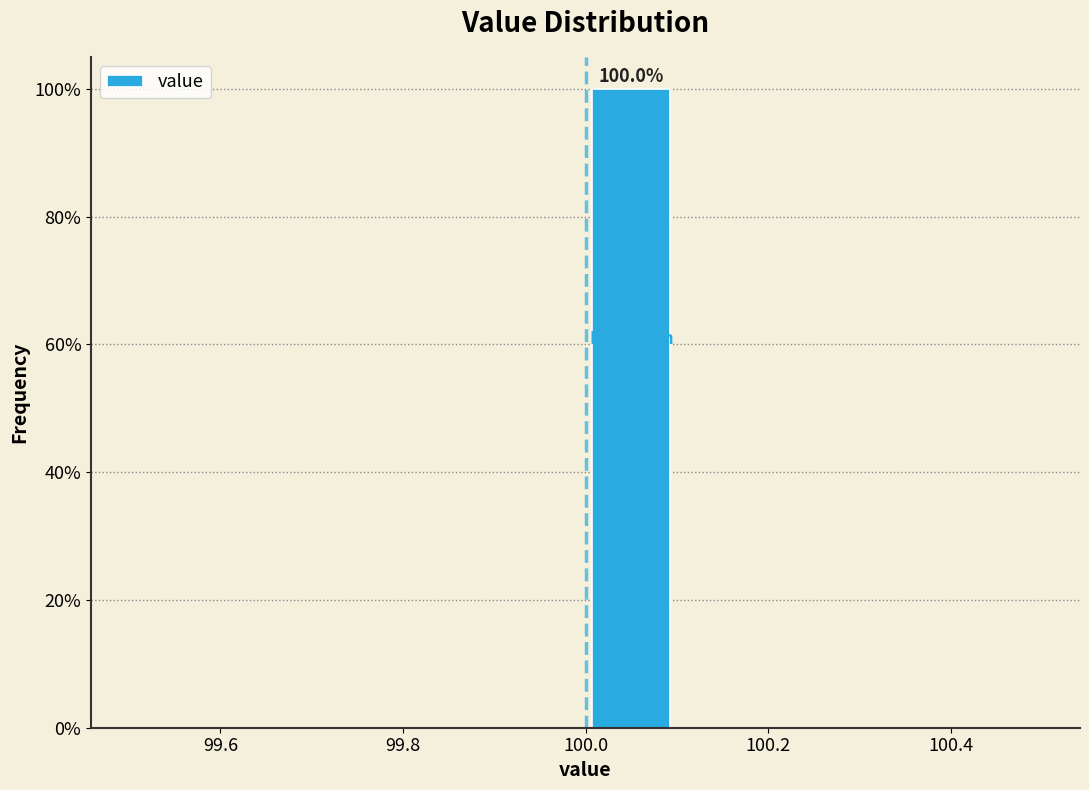

Which range on the x-axis has the tallest bar?

100.0 to 100.1